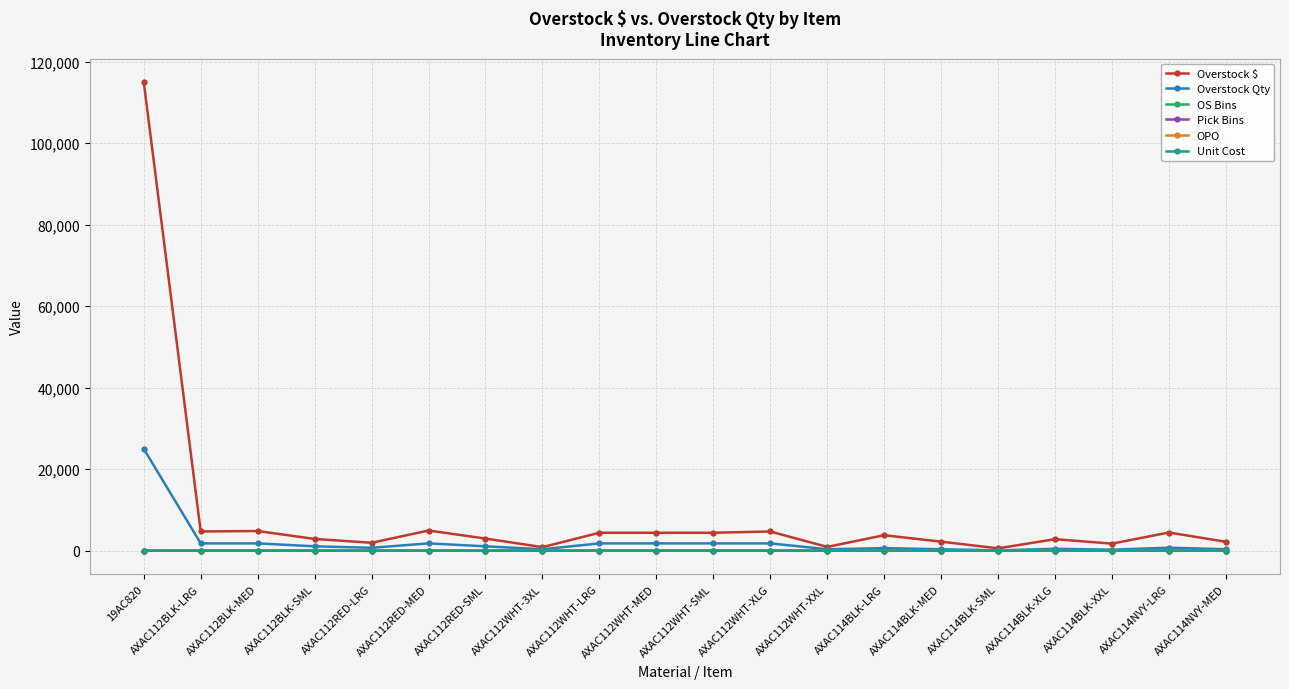

Which category has the highest value across all series?

19AC820